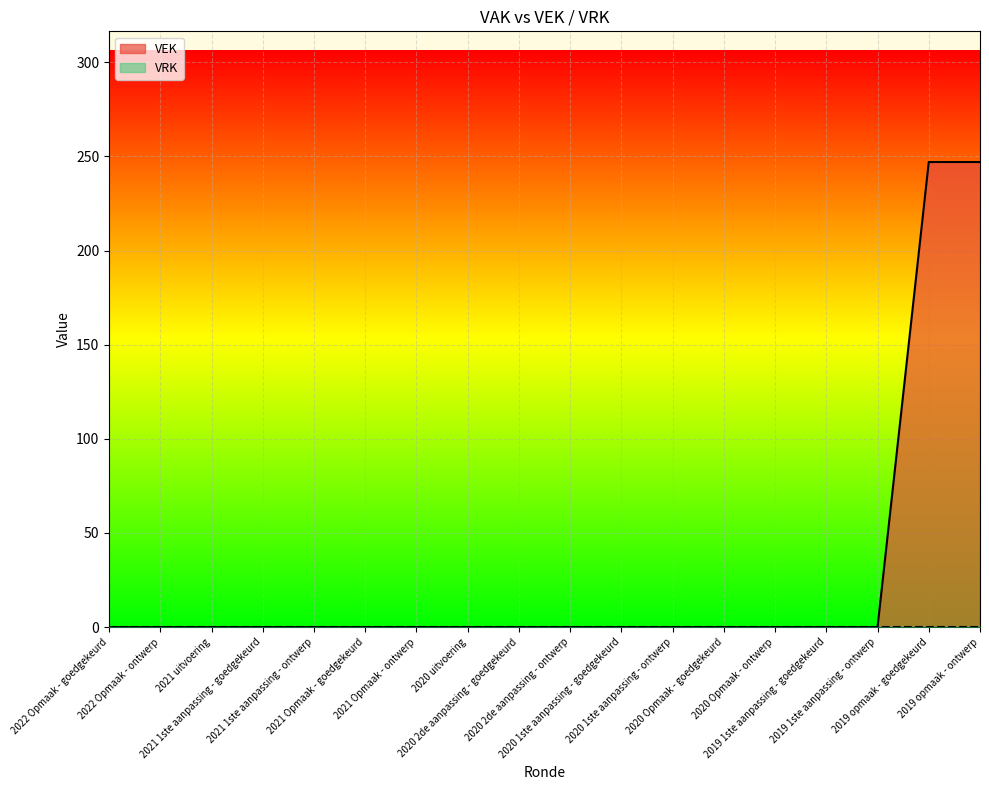

Which has a higher value, 2020 Opmaak - goedgekeurd or 2021 uitvoering?

2020 Opmaak - goedgekeurd